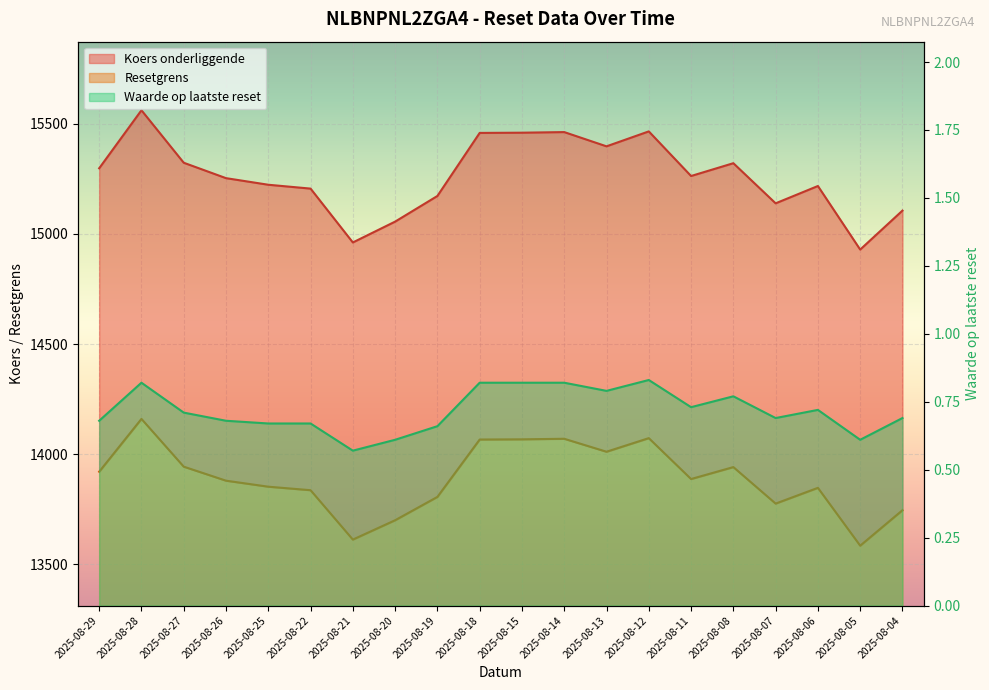

What is the minimum value for Waarde op laatste reset?

0.6